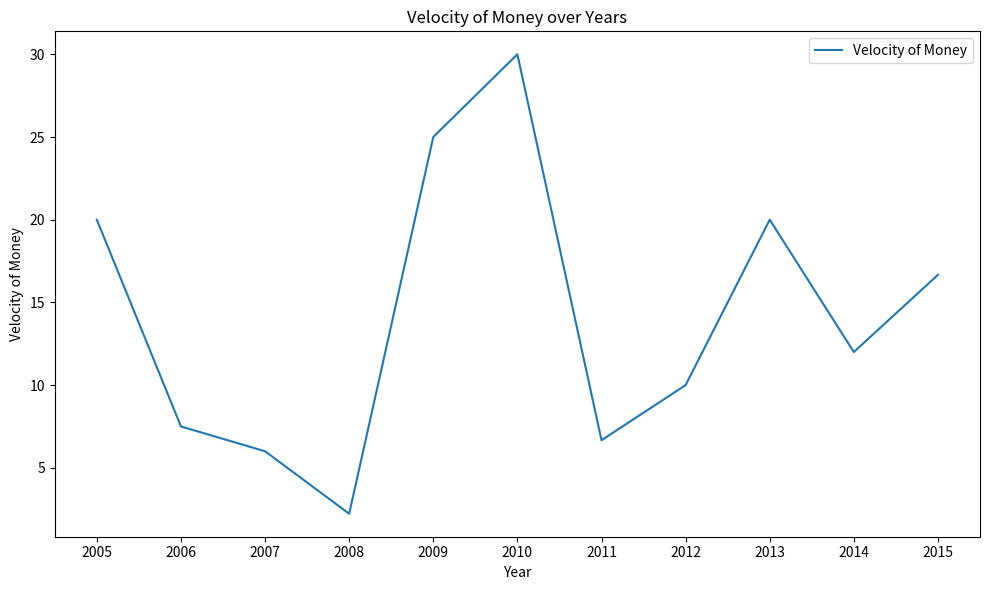

Reading right to left, what are all the values shown in this chart?

2015=16.7	2014=12.0	2013=20.0	2012=10.0	2011=6.7	2010=30.0	2009=25.0	2008=2.2	2007=6.0	2006=7.5	2005=20.0